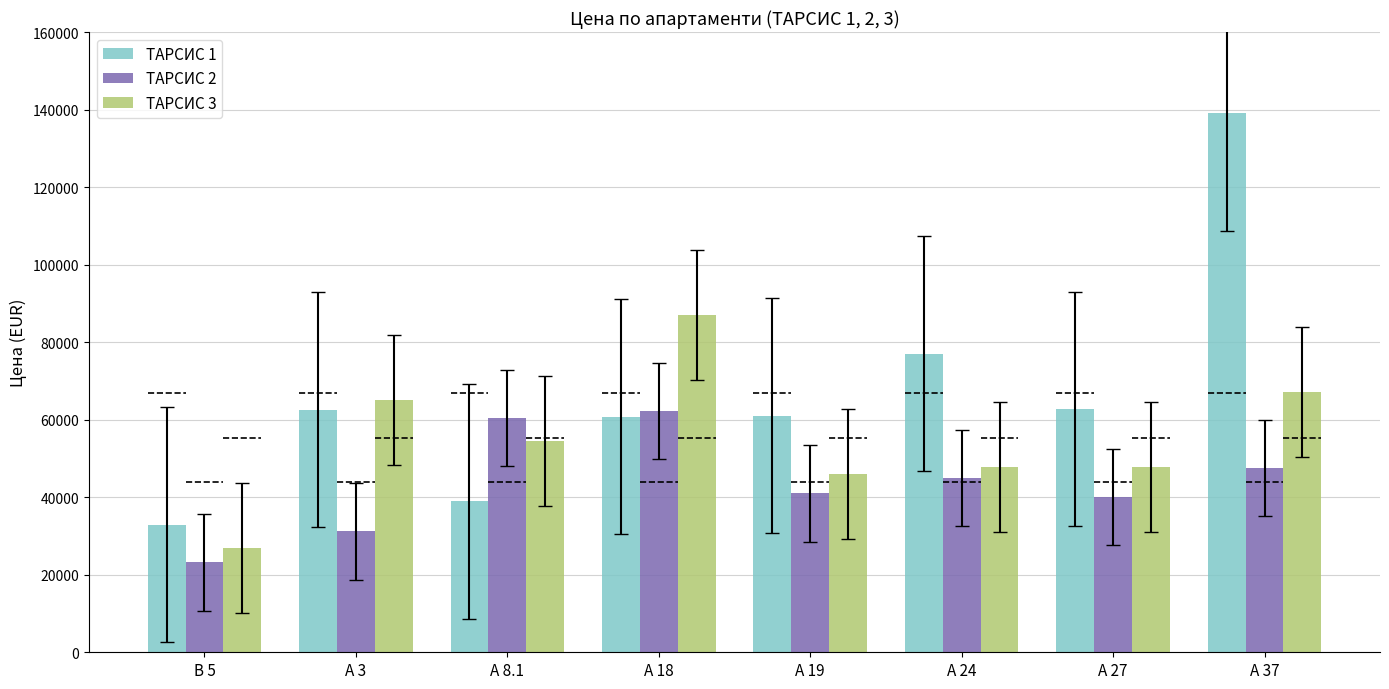

What is the spread (max minus min) of values at А 8.1?

21400